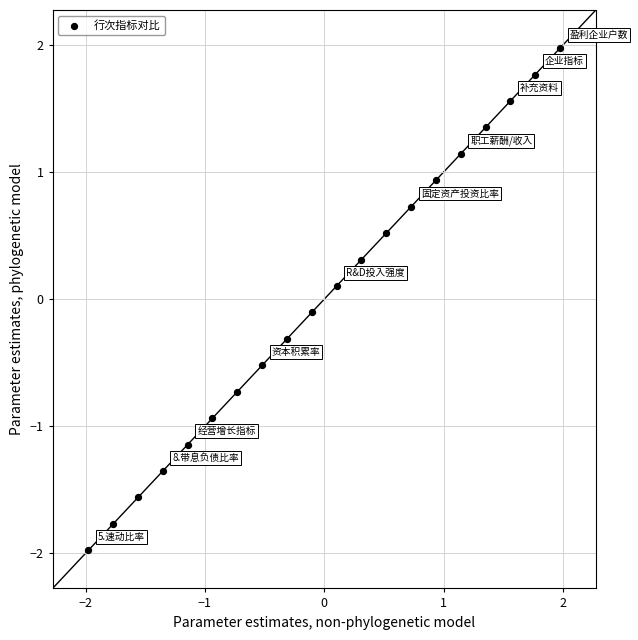

What is the range of X values (max minus min)?

4.0